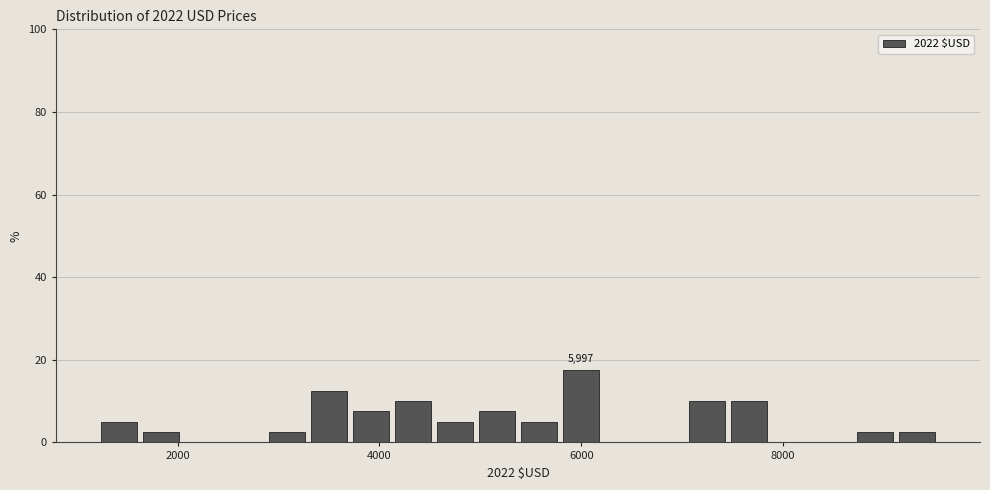

Around what value on the x-axis is the tallest bar? Give the approximate position of its centre, as read against the axis.

6000